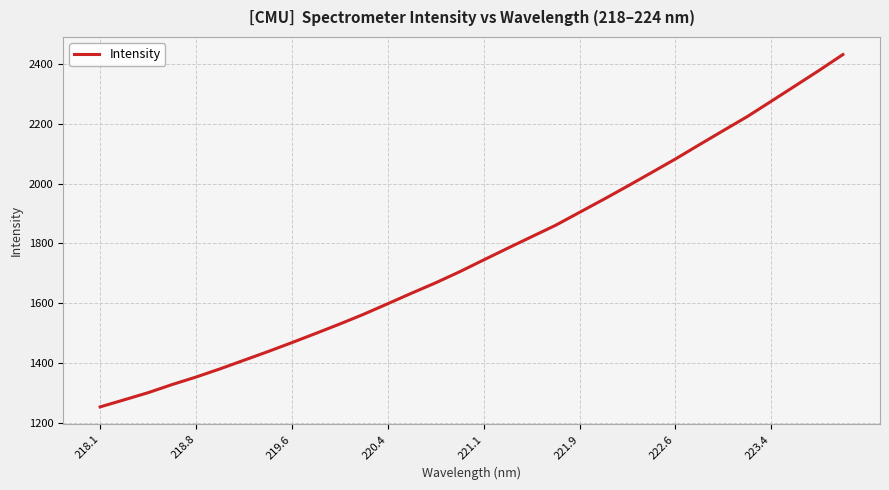

What is the difference between the maximum and second lowest values?

1153.3